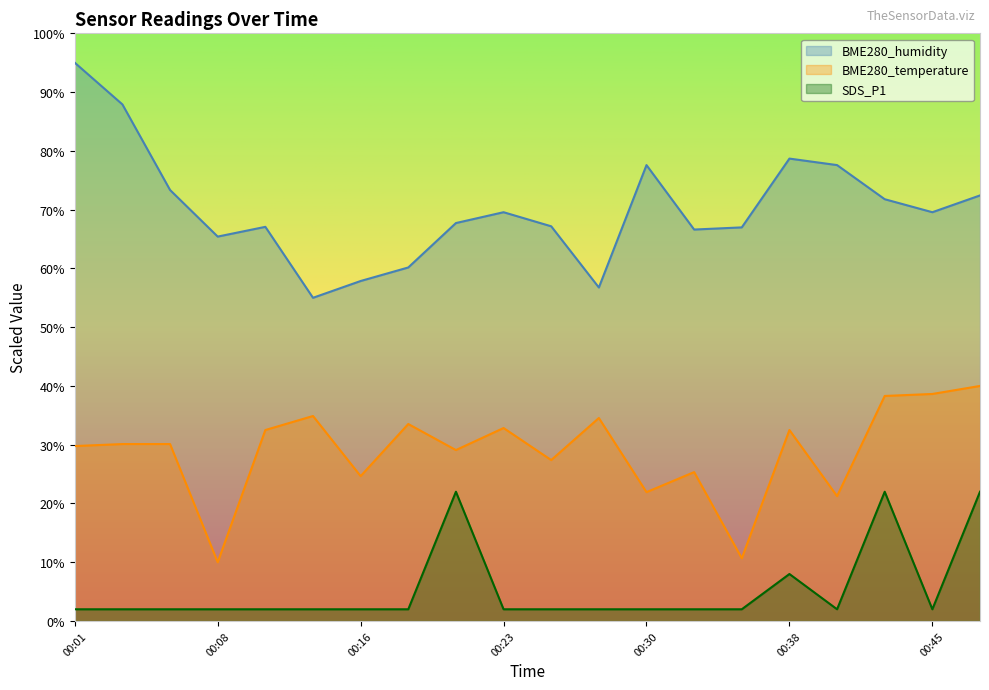

At how many categories does at least one series exceed 39?

20